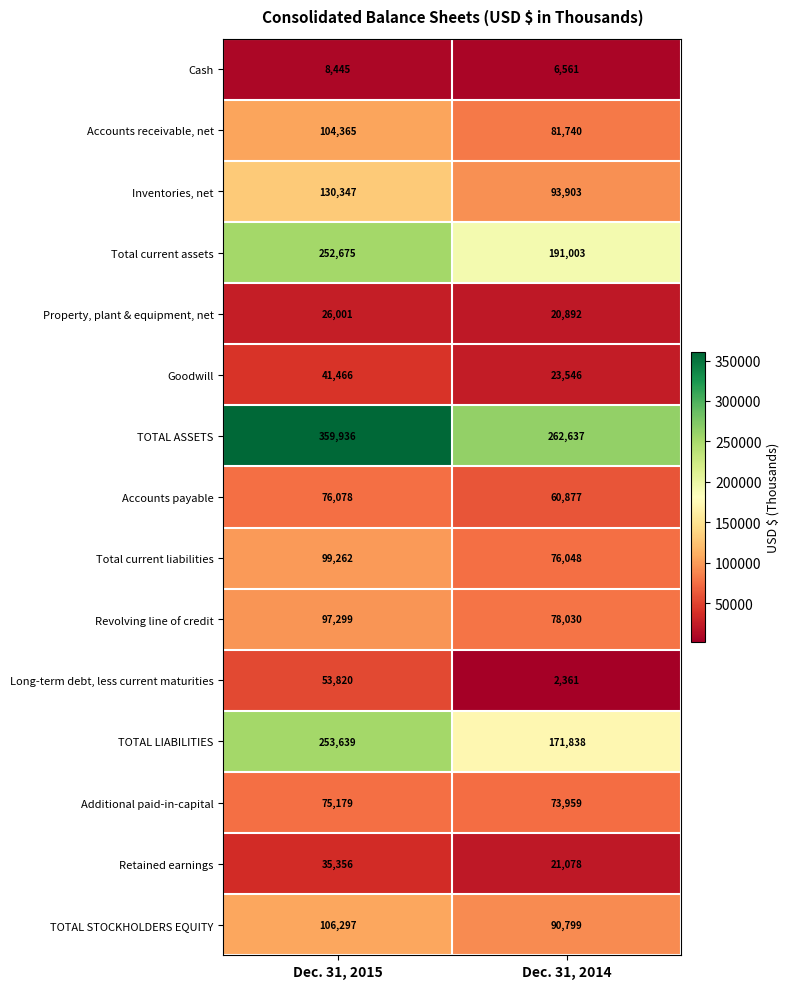

What value does the TOTAL STOCKHOLDERS EQUITY series have at Dec. 31, 2014?

90799